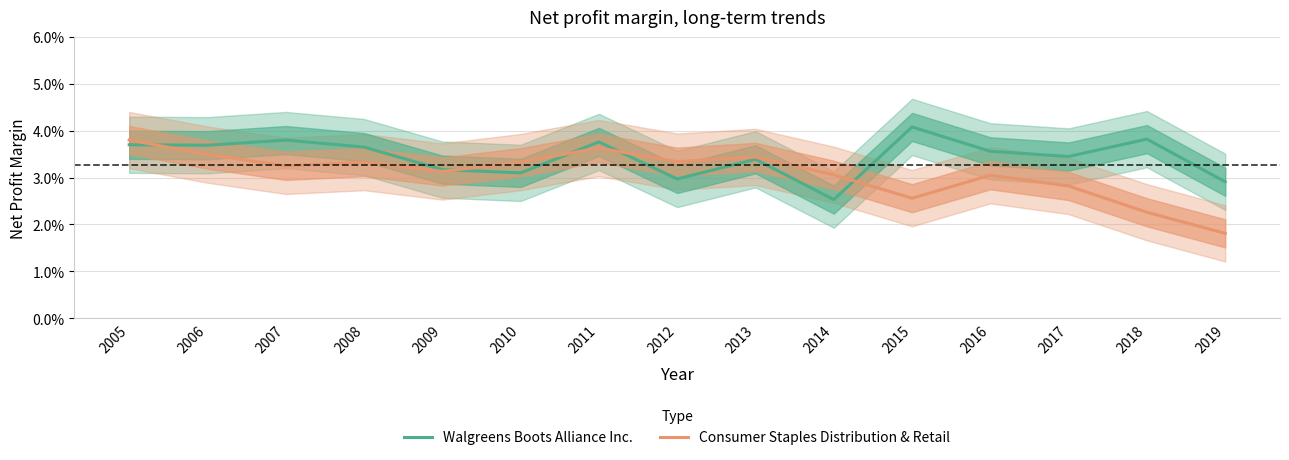

How many lines are shown in the chart?

2